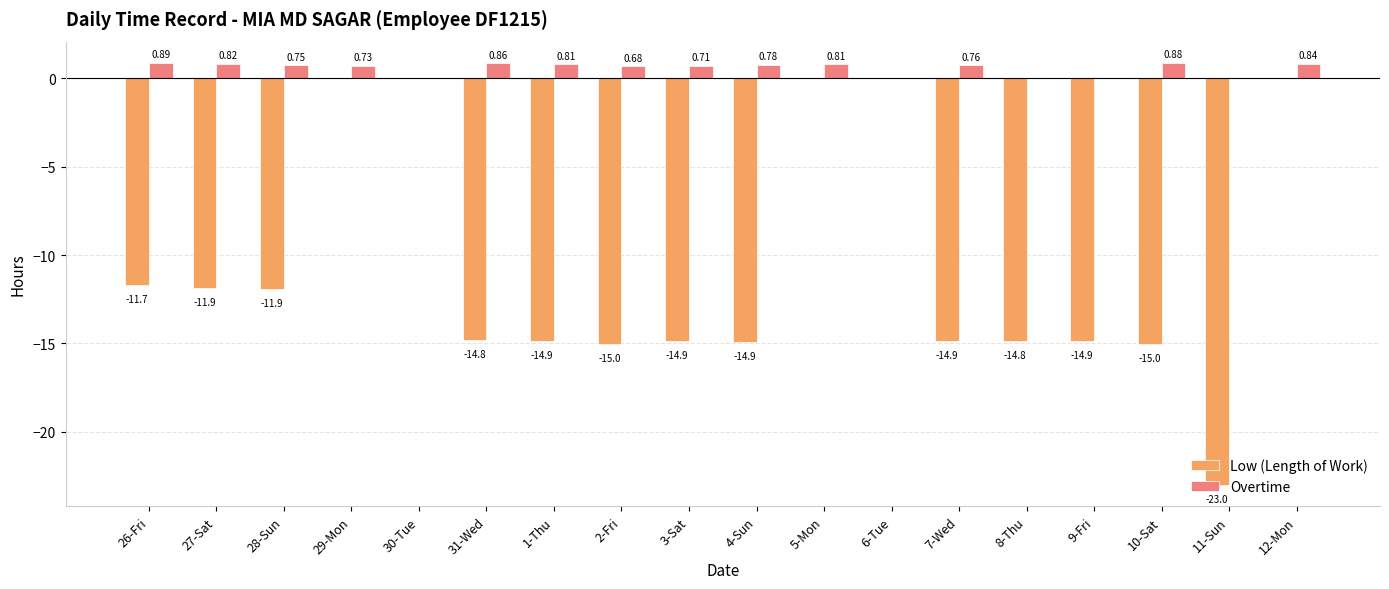

How many data points in Overtime are above 0?

13